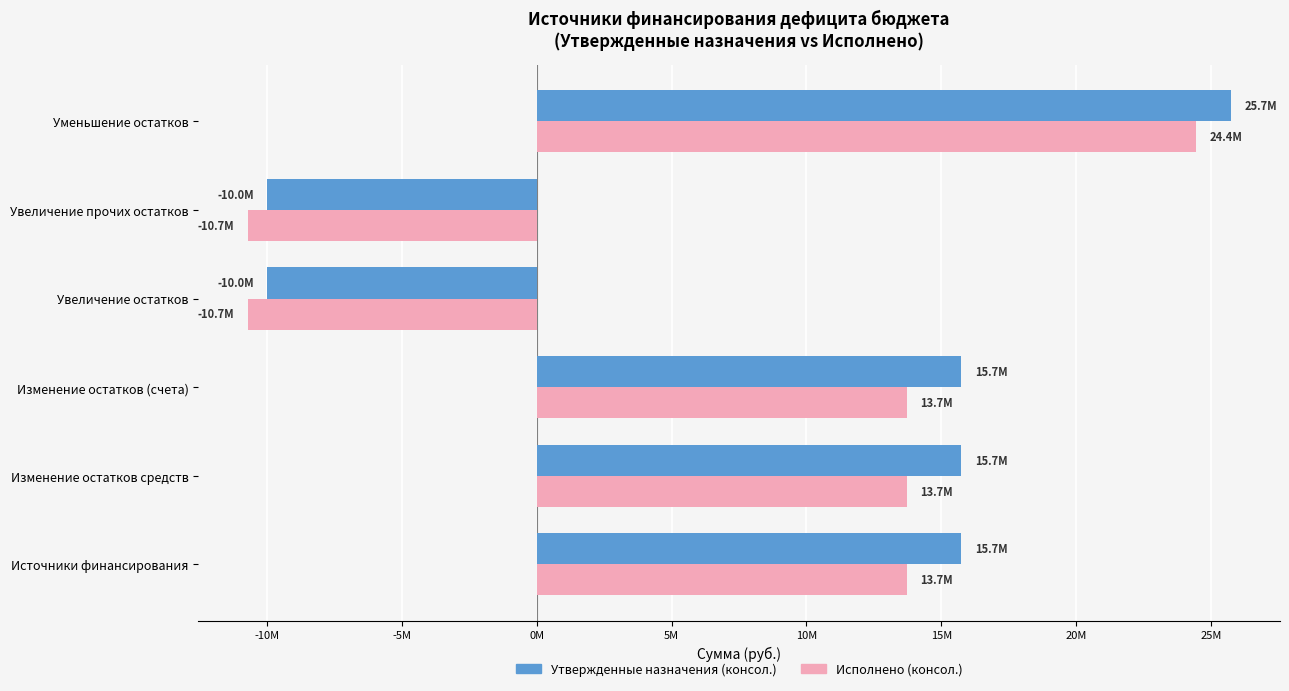

What are all the series names shown in the legend?

Утвержденные назначения (консол.), Исполнено (консол.)